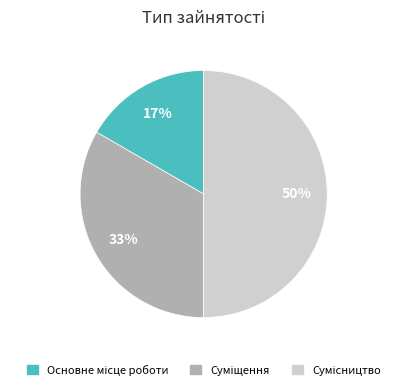

To the nearest percent, what is the difference between the largest and smallest slice percentages?

33%